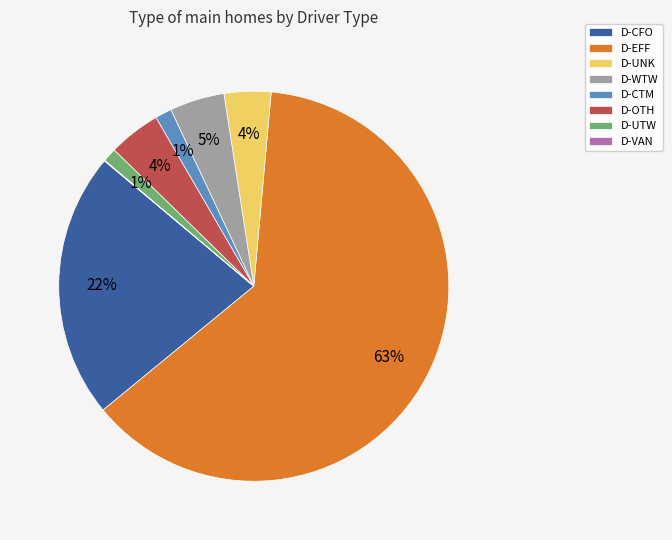

What is the largest slice in the pie chart?

D-EFF